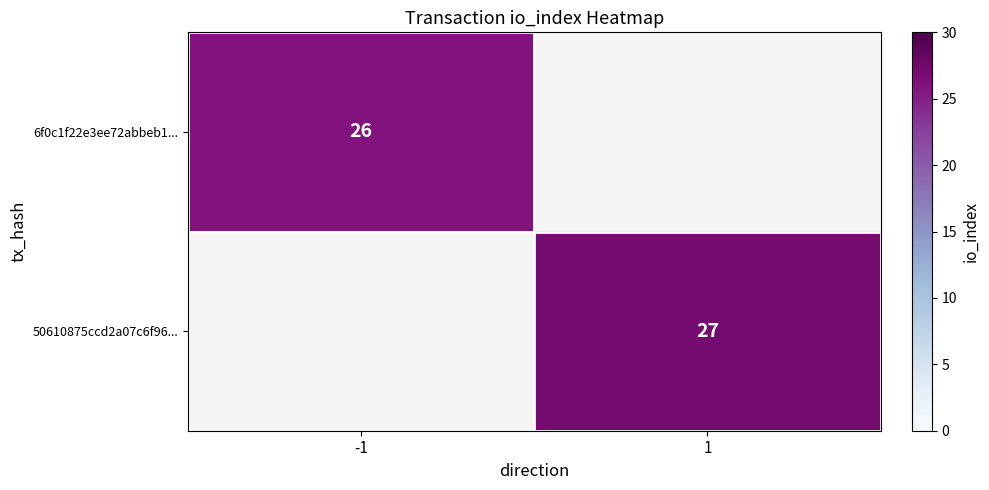

The value of 50610875ccd2a07c6f96... at 1 is 27. True or false?

True